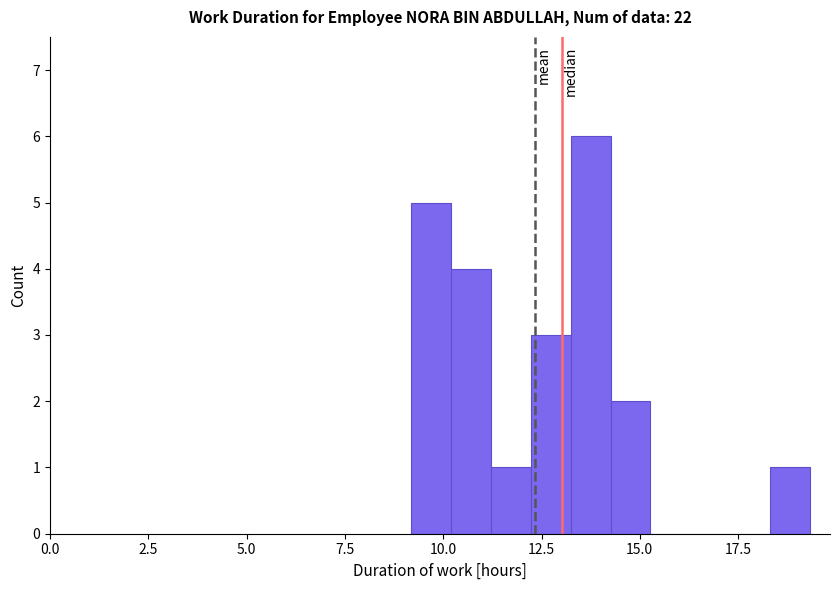

Read against the x-axis, roughly where is the centre of the tallest bar?

13.5